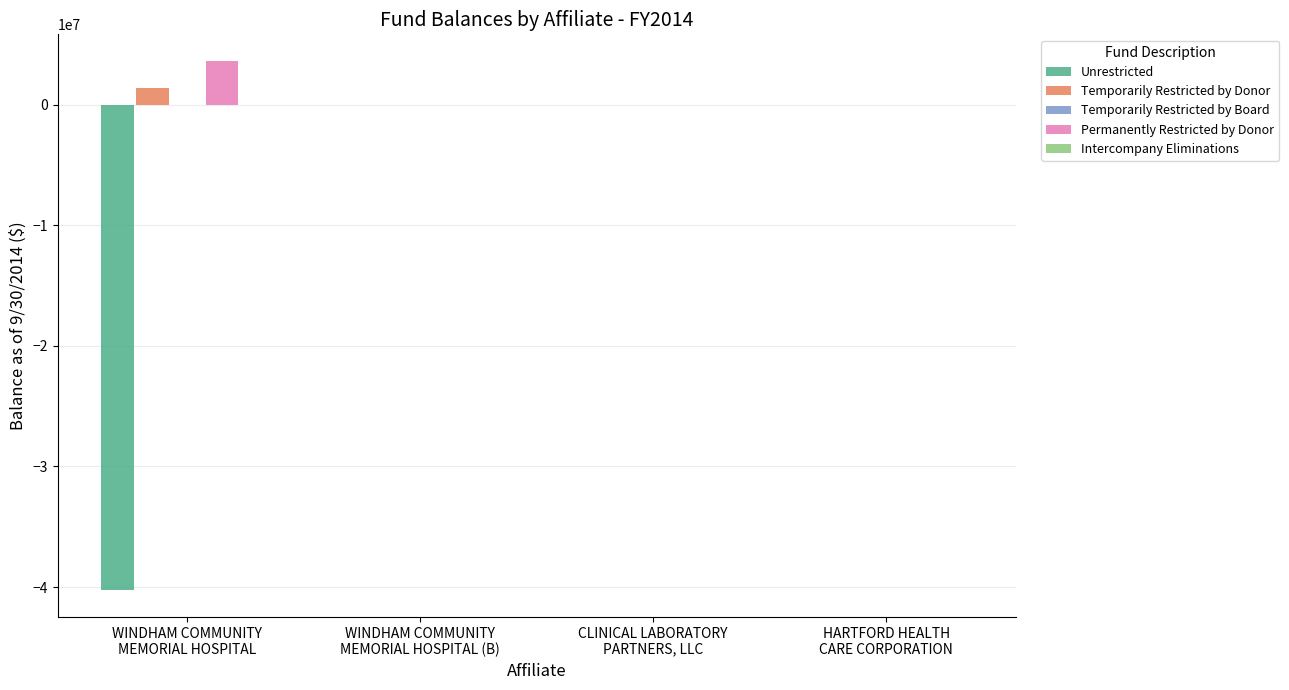

What is the maximum value shown in the chart?

3644174